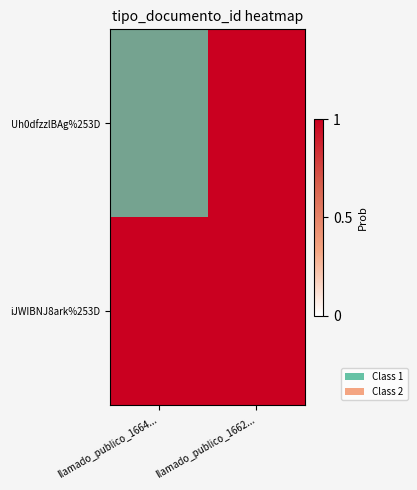

Is the value of iJWIBNJ8ark%253D at llamado_publico_1662... greater than the value of Uh0dfzzlBAg%253D at llamado_publico_1662...?

No